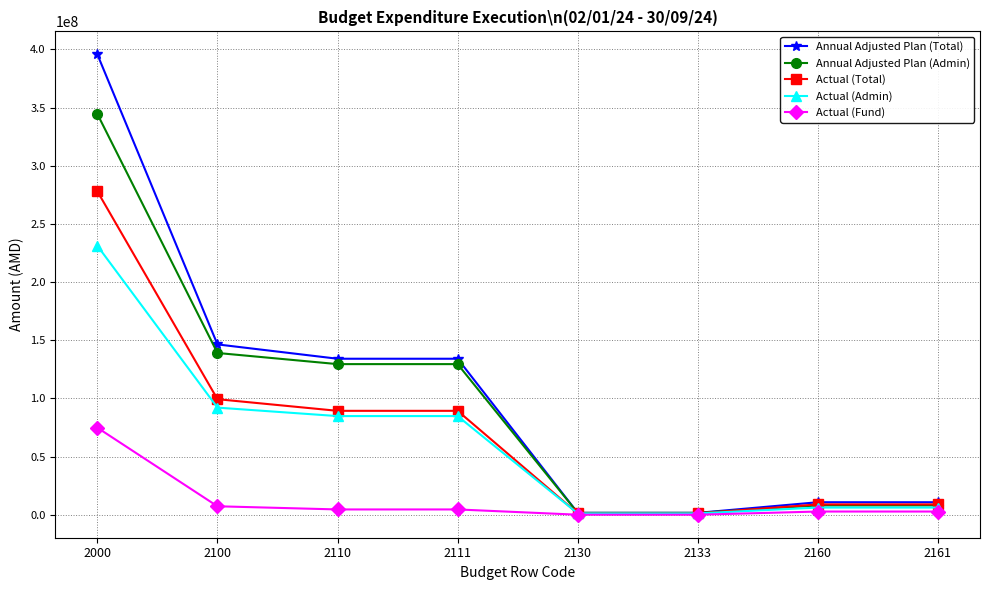

What is the value of the Actual (Fund) point at the 1st from the left?

74782750.9